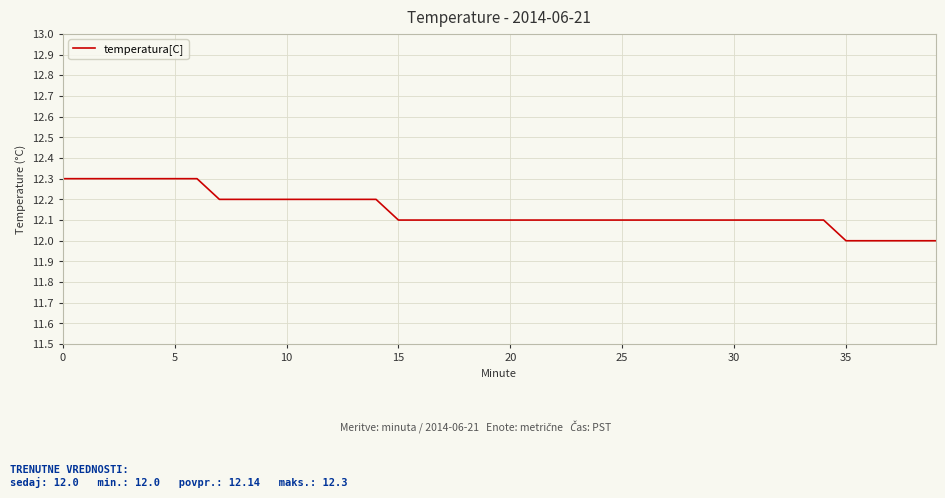

How many distinct data groups are displayed?

1